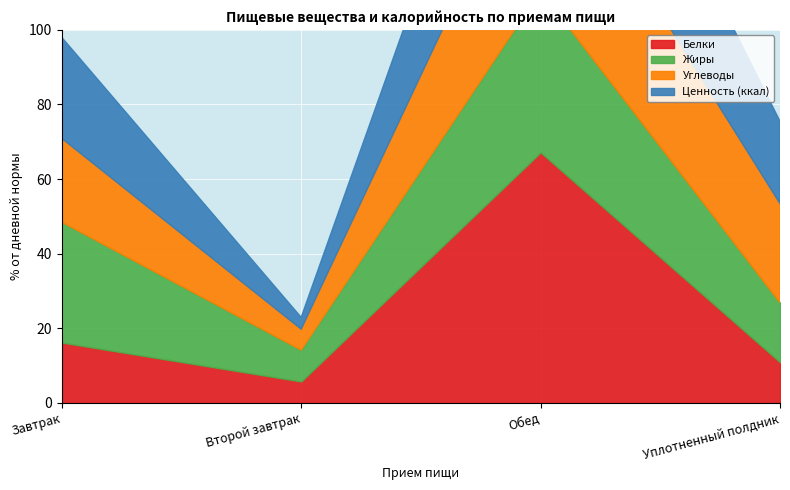

How many distinct data groups are displayed?

4